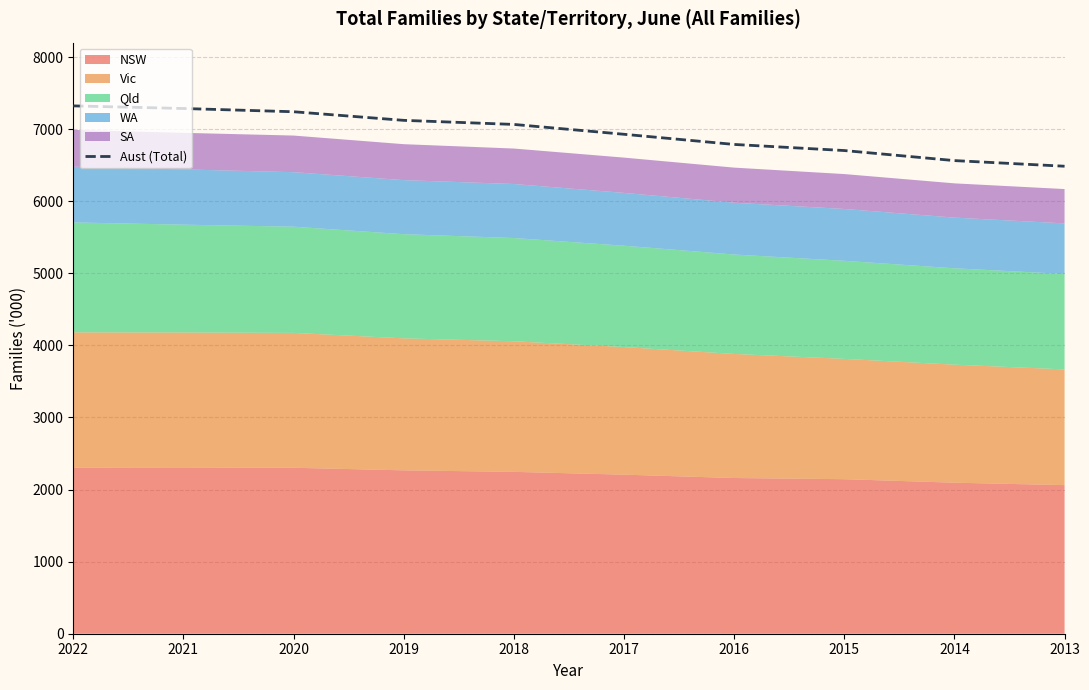

True or false: the data has more than 2 interior local peaks.

False